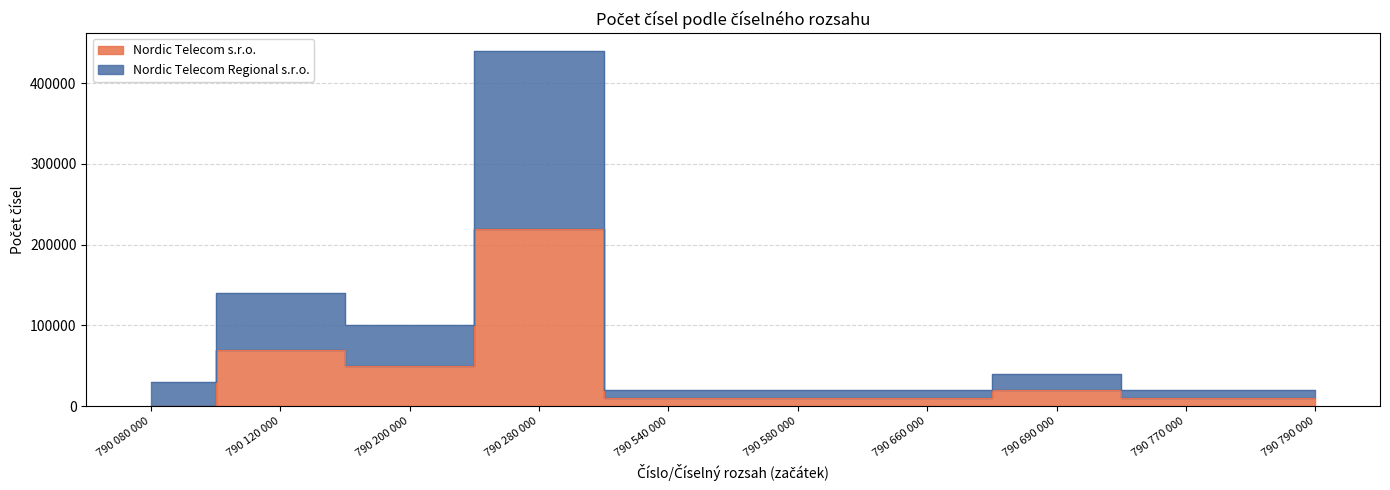

List the series in order of their peak value, highest first.

Nordic Telecom Regional s.r.o., Nordic Telecom s.r.o.